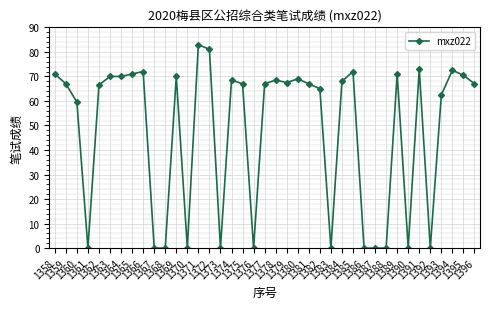

Approximately how many times larger is the value at 1384 compared to 1358?

1.0